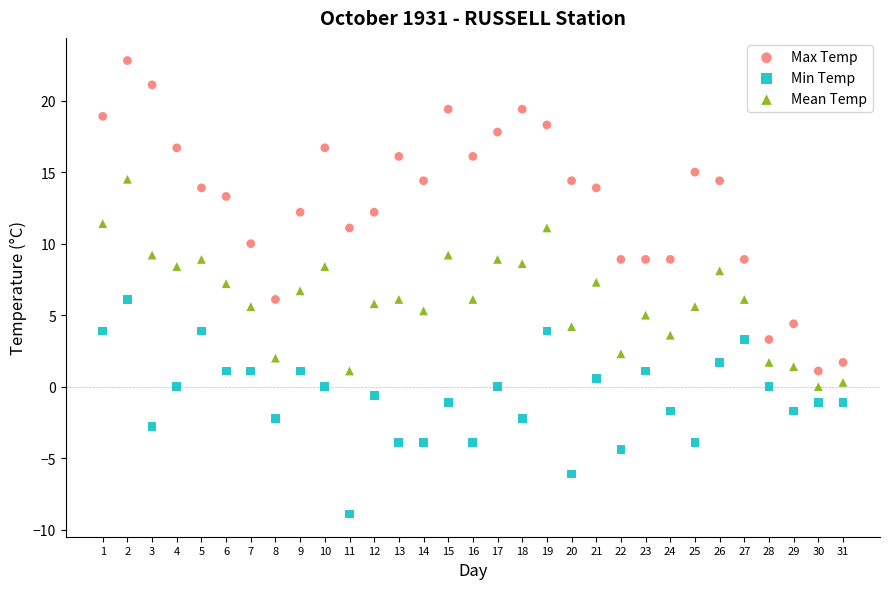

Across all data points, what is the range of X values (max minus min)?

30.0